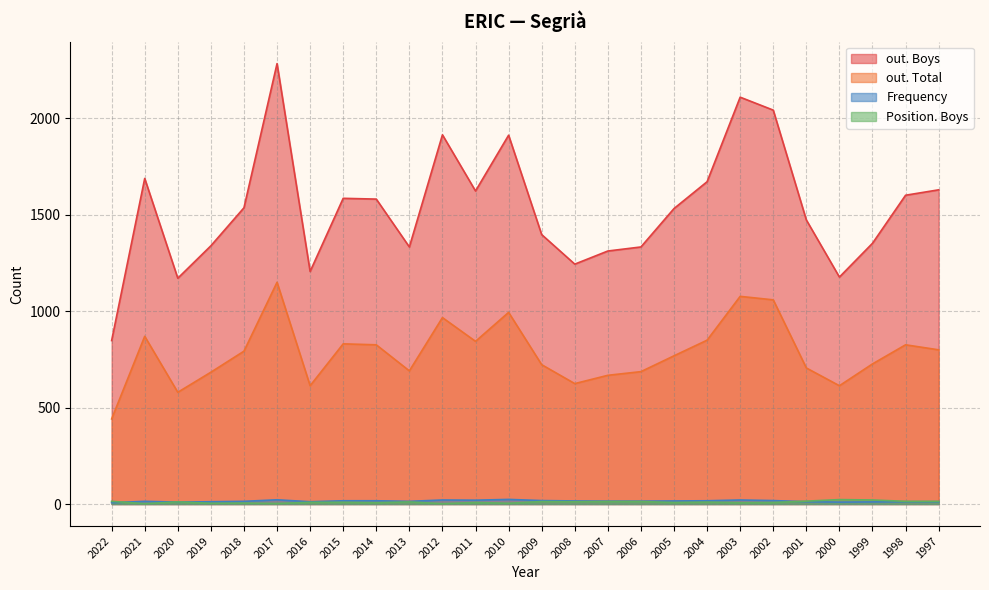

At which label does Frequency first exceed 15?

2017